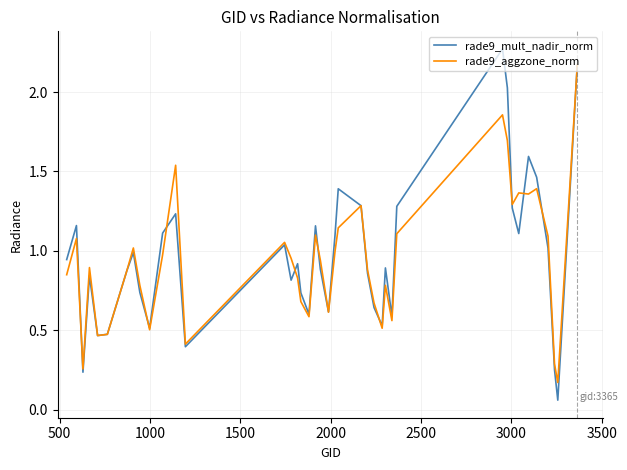

Which series has the widest spread of values?

rade9_mult_nadir_norm